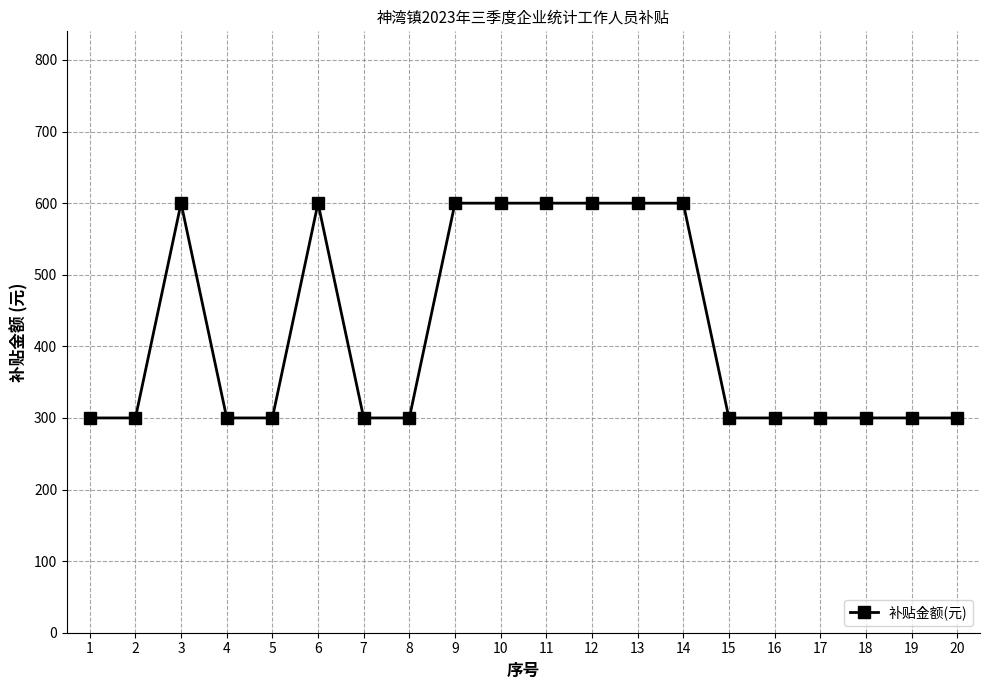

What is the difference between the second highest and minimum values?

300